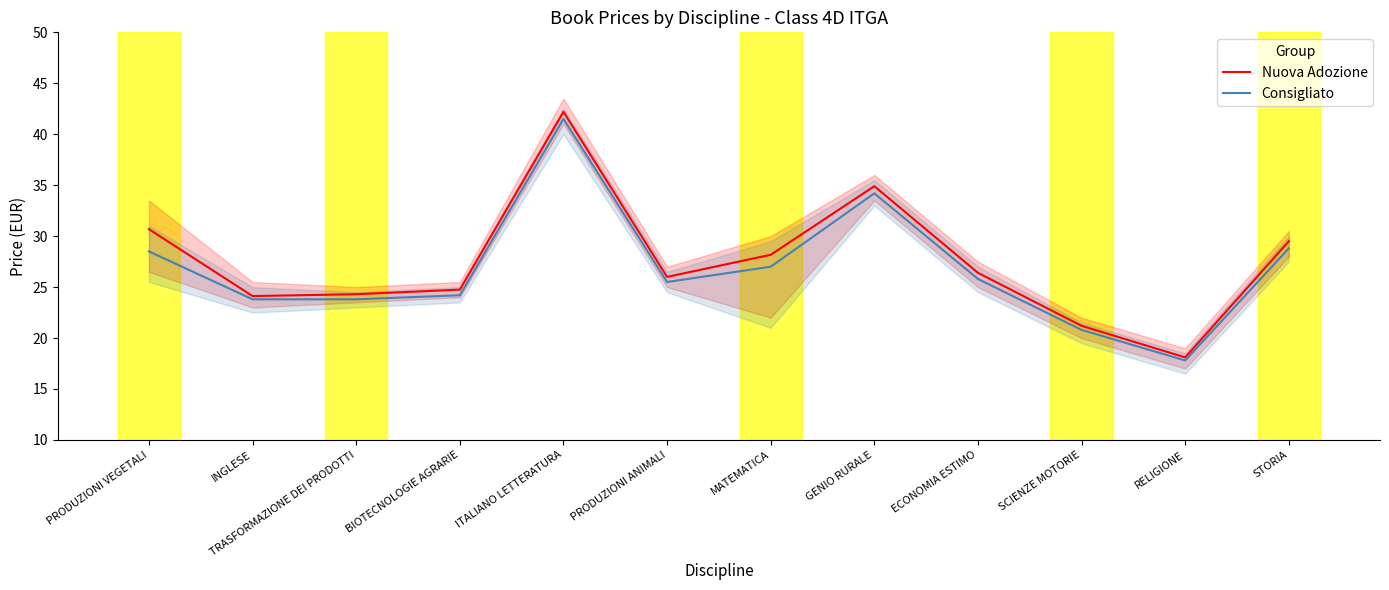

Which series has the largest total across all categories?

Nuova Adozione